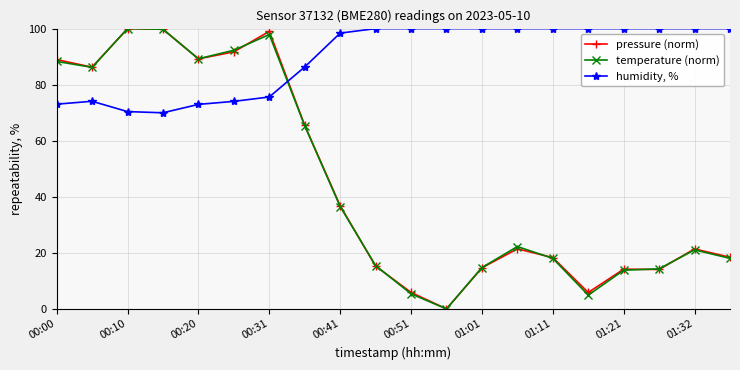

What is the difference between the maximum and minimum values in the temperature (norm) series?

100.0